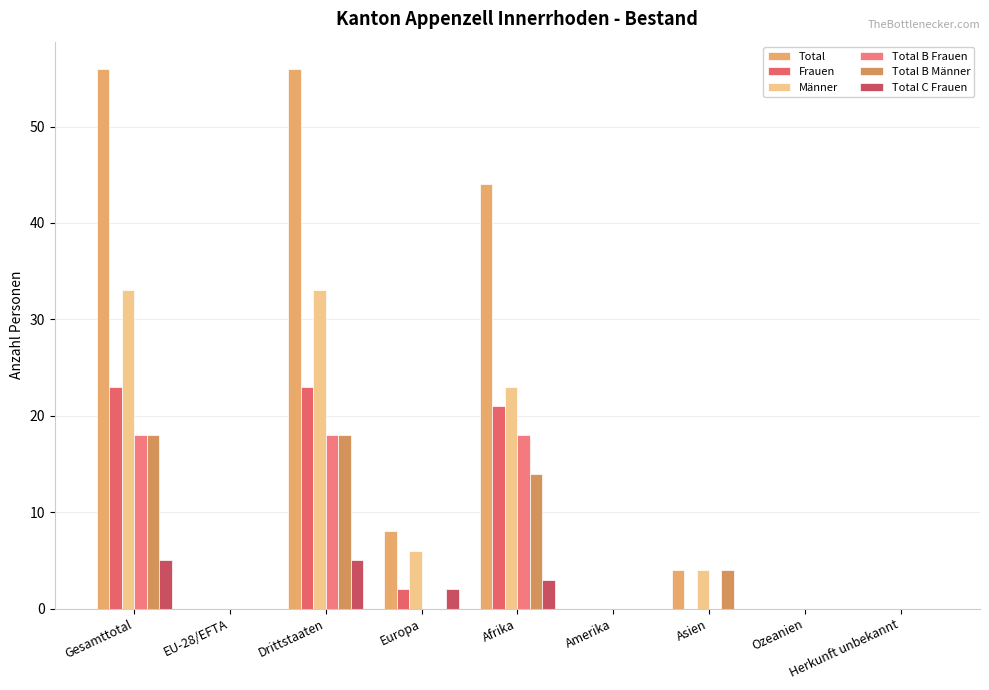

What is the total value across all series at Drittstaaten?

153